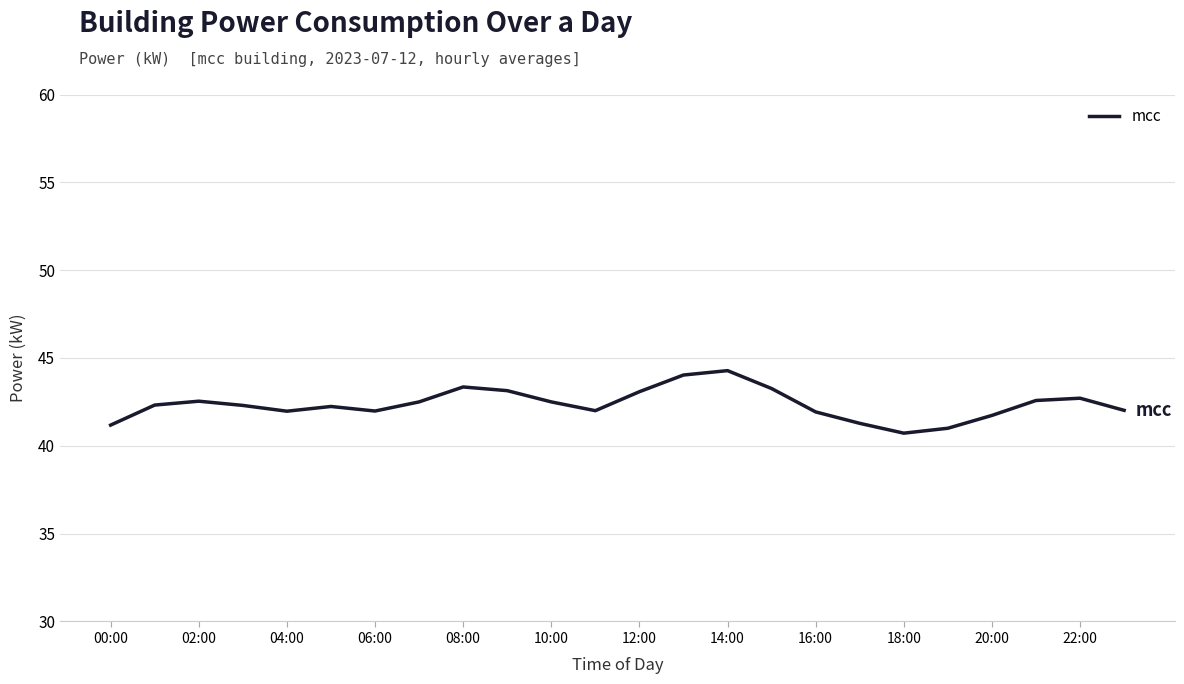

What is the minimum value shown in the chart?

40.7